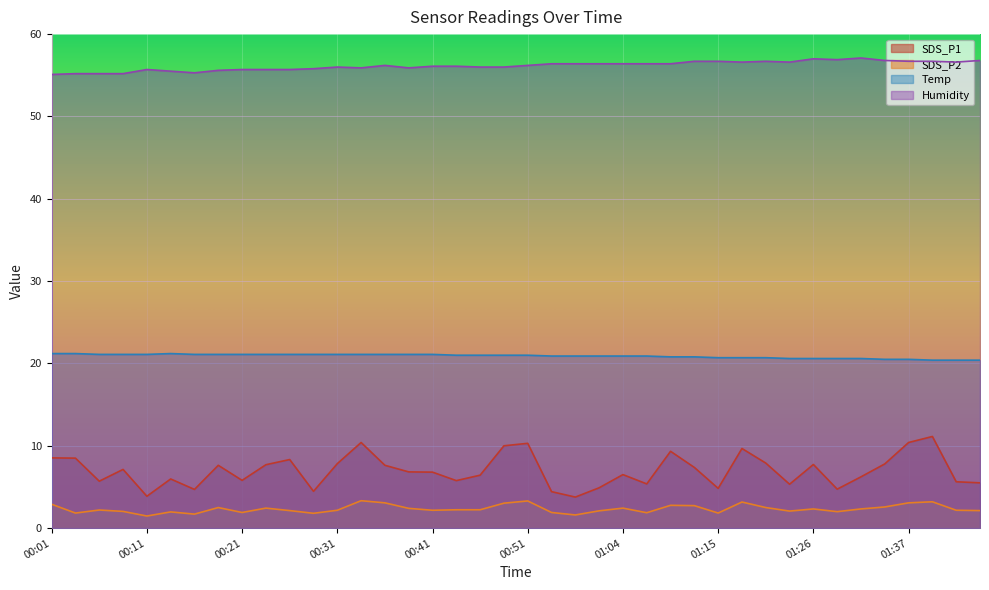

At which label does SDS_P1 first exceed 6?

00:01